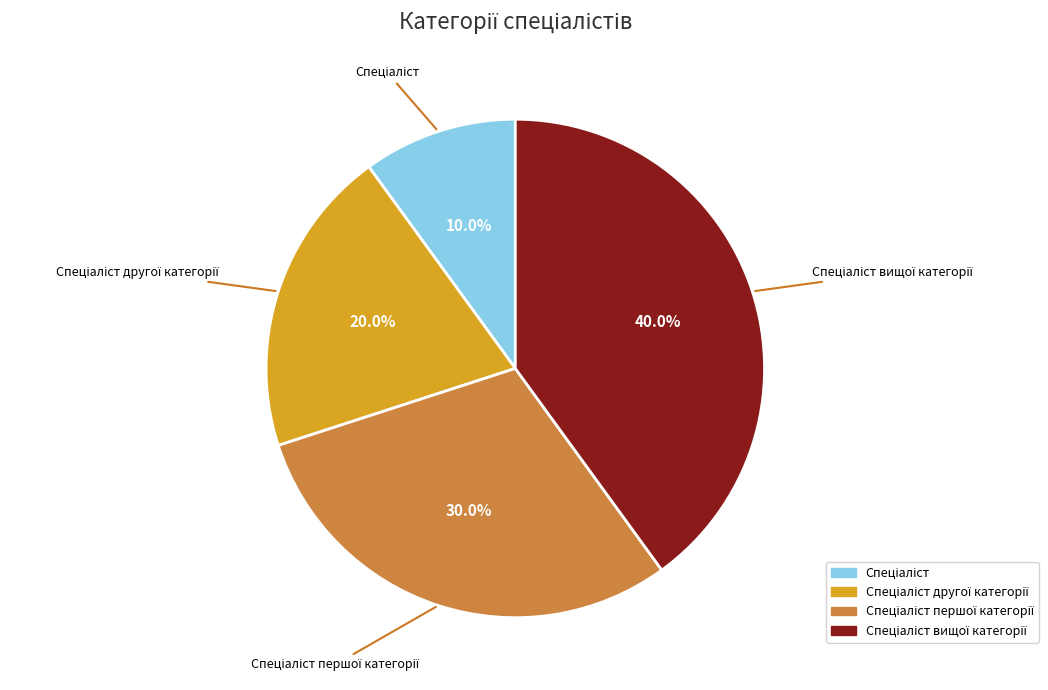

Is there any slice that represents more than half of the pie?

No